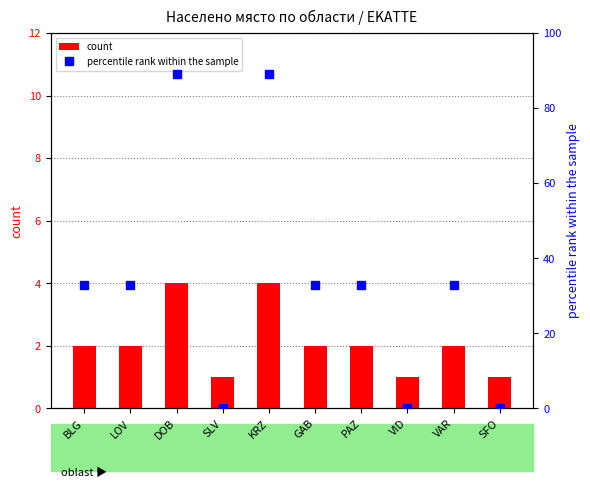

Reading left to right, transcribe all the data shown in this chart.

count: 2	2	4	1	4	2	2	1	2	1
percentile rank within the sample: 33	33	89	0	89	33	33	0	33	0